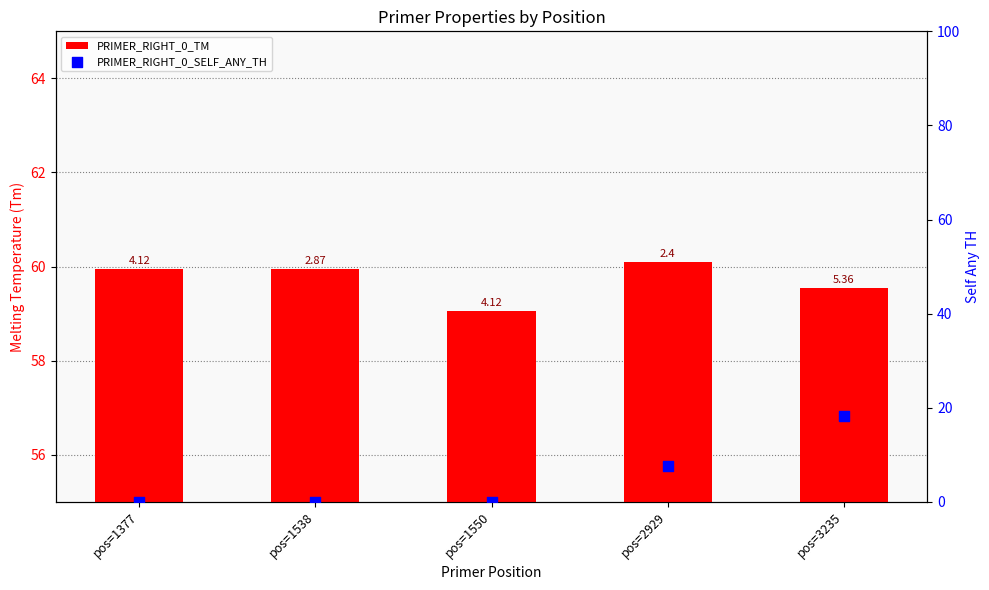

At how many categories does at least one series exceed 38?

5